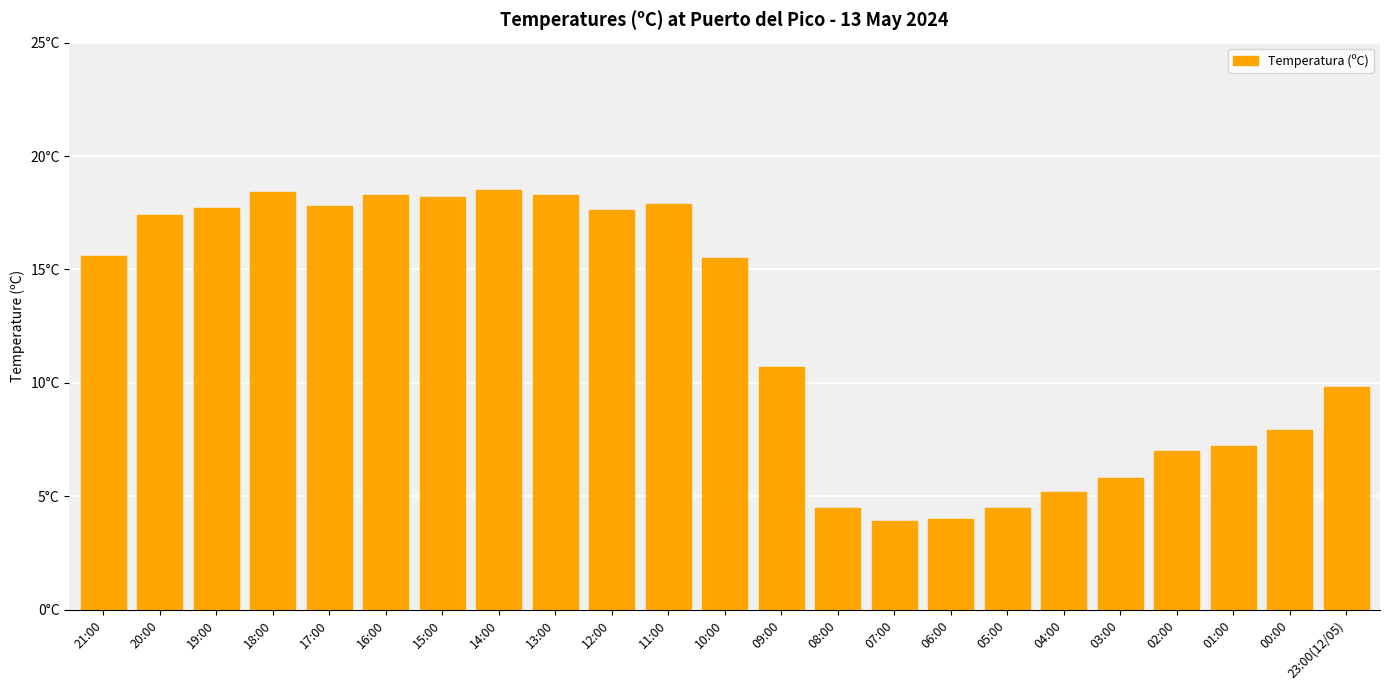

What is the average value?

12.2